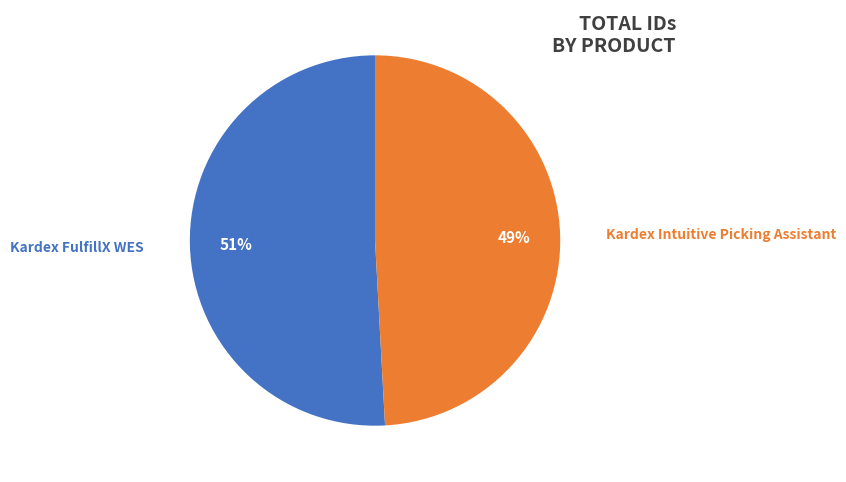

Is there any slice that represents more than half of the pie?

Yes